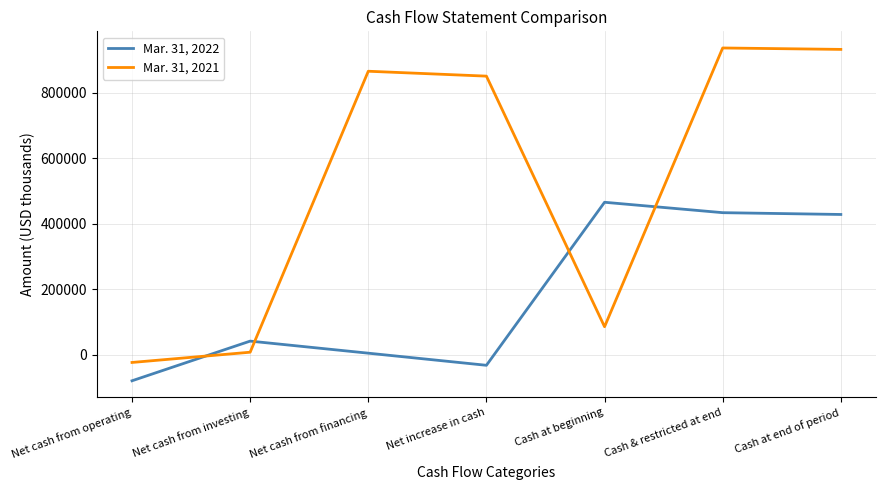

Which category has the lowest value in the Mar. 31, 2022 series?

Net cash from operating